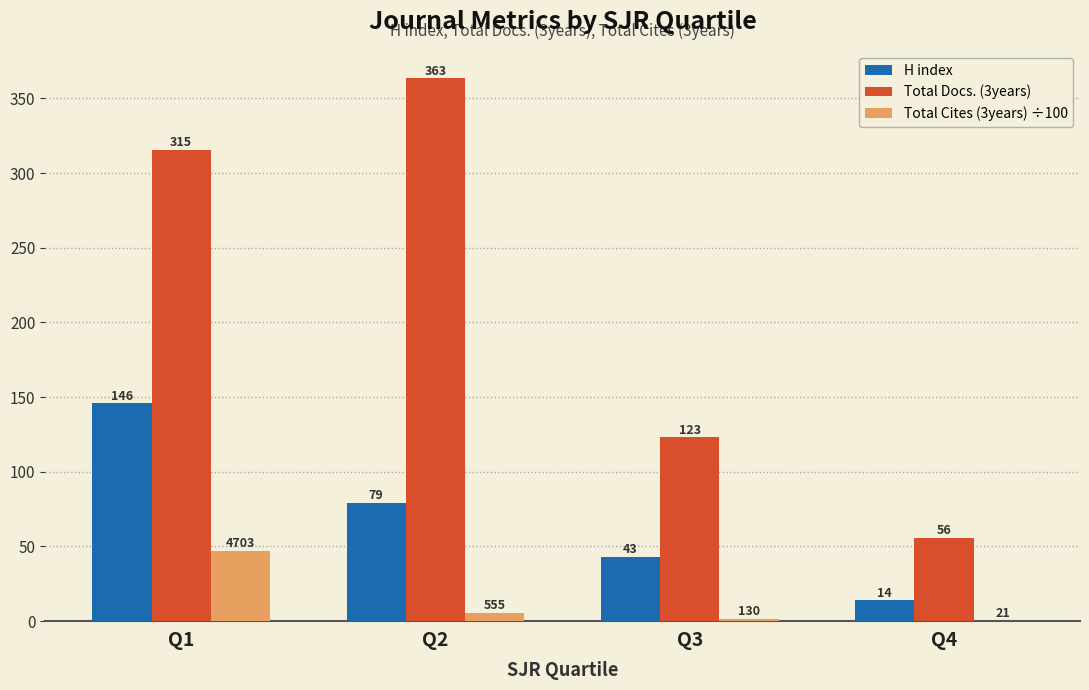

Which series changed the most between Q1 and Q3?

Total Docs. (3years)